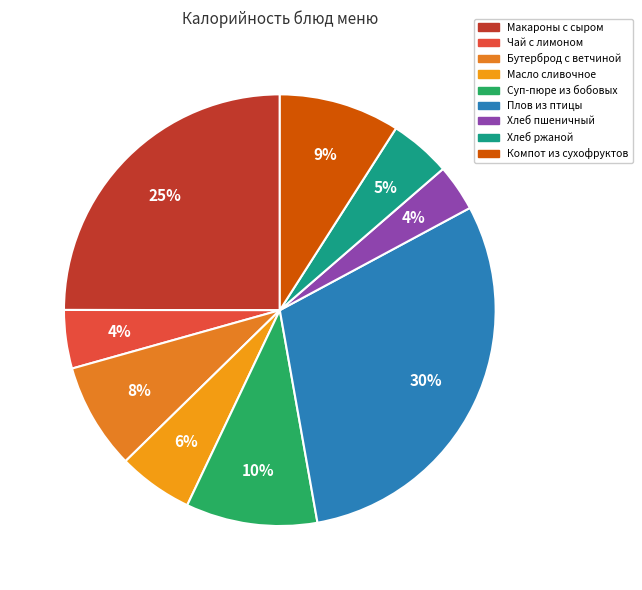

How many segments does this pie chart have?

9